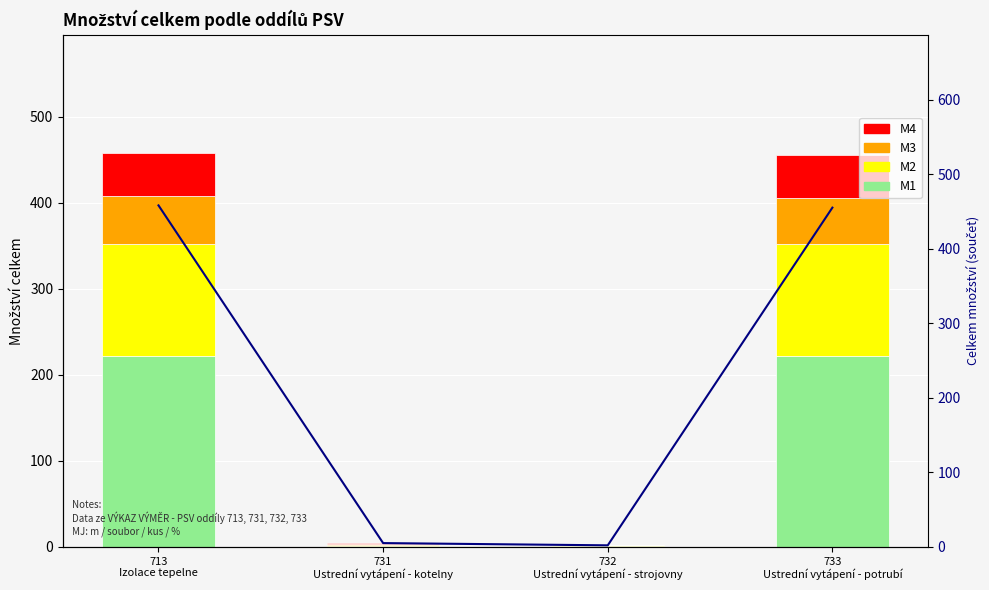

The M4 series shows 1 at 731
Ustrední vytápení - kotelny. True or false?

True